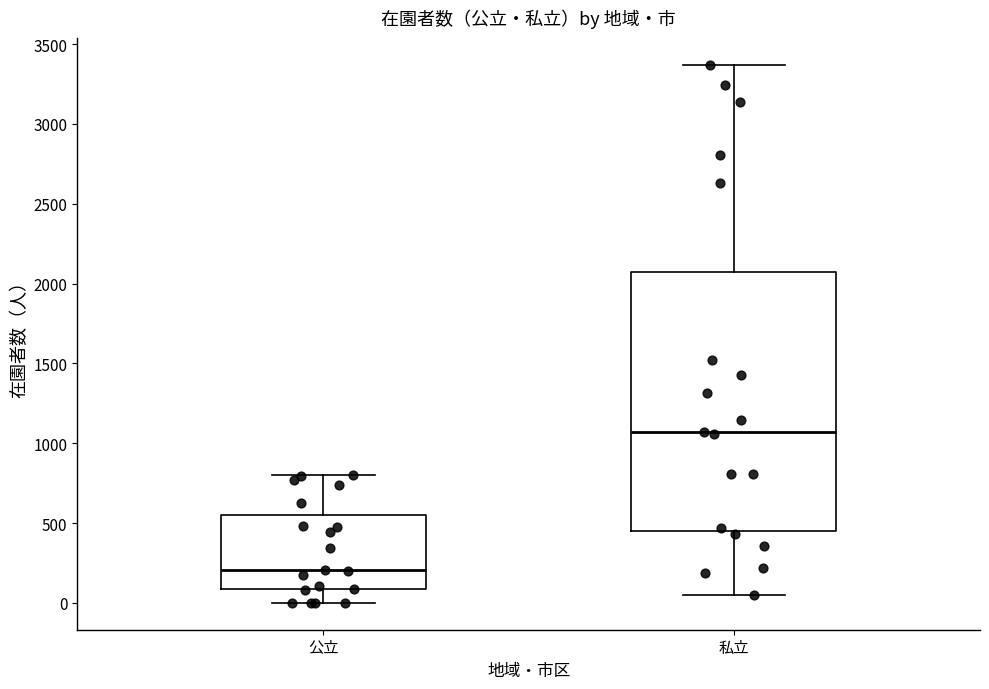

Where does the lower whisker of the box for 公立 end on the y-axis? The values are not printed on the chart, so give them approximately, as read against the axis.

0